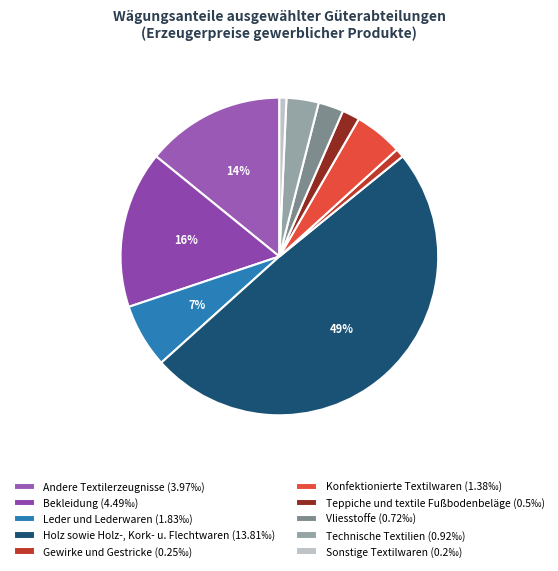

Which category has the smallest portion of the pie?

Sonstige Textilwaren